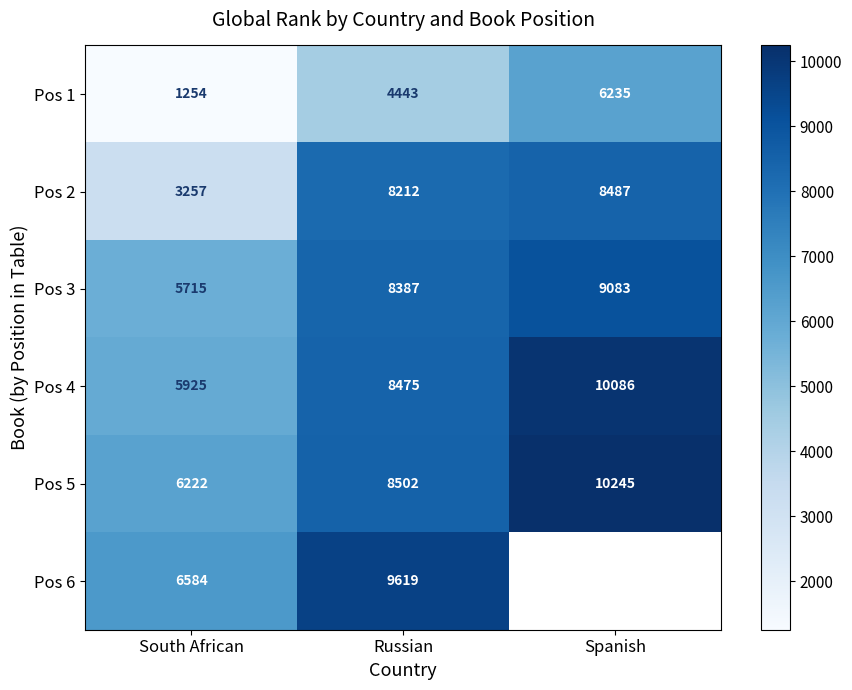

Rank the series at Russian from lowest to highest value.

Pos 1, Pos 2, Pos 3, Pos 4, Pos 5, Pos 6